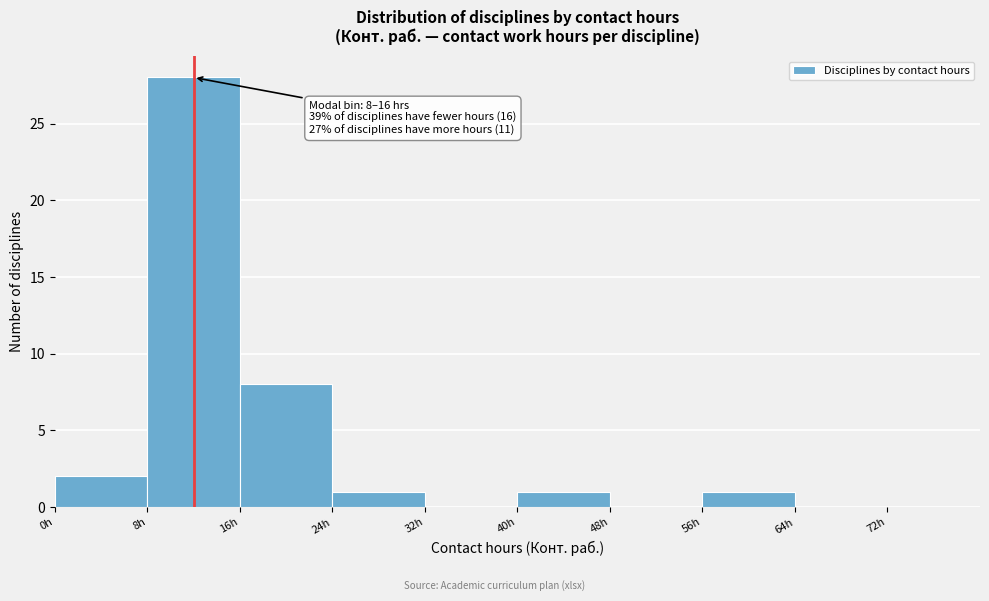

Which range on the x-axis has the tallest bar?

8 to 16